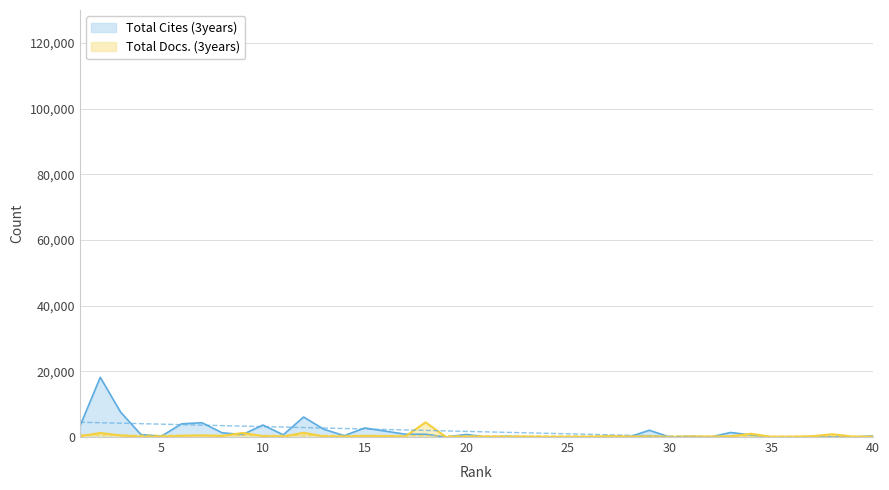

In Total Cites (3years), how many points are higher than both neighbors (excluding endpoints)?

11